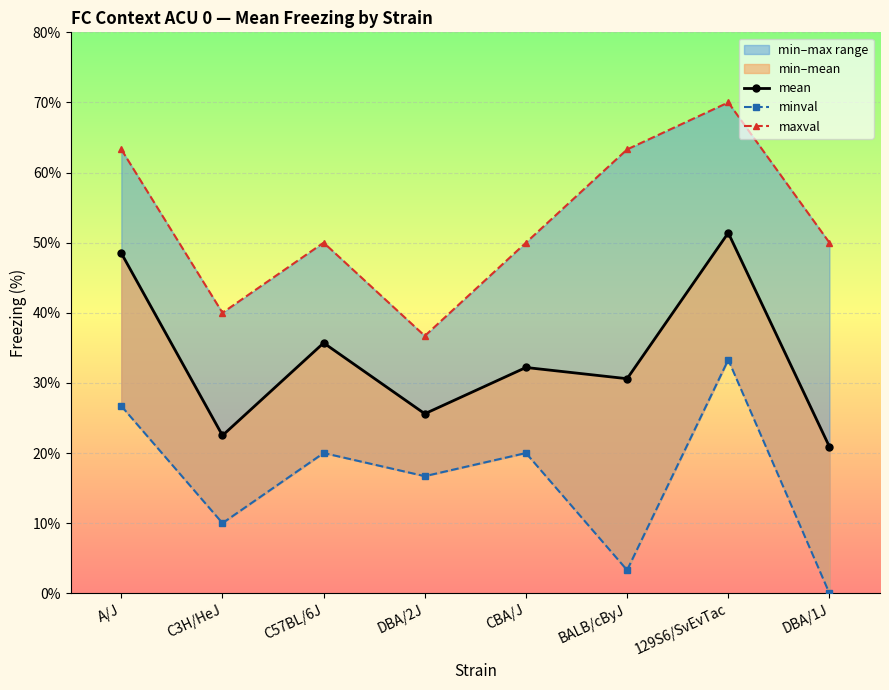

True or false: mean and minval cross at least once.

False